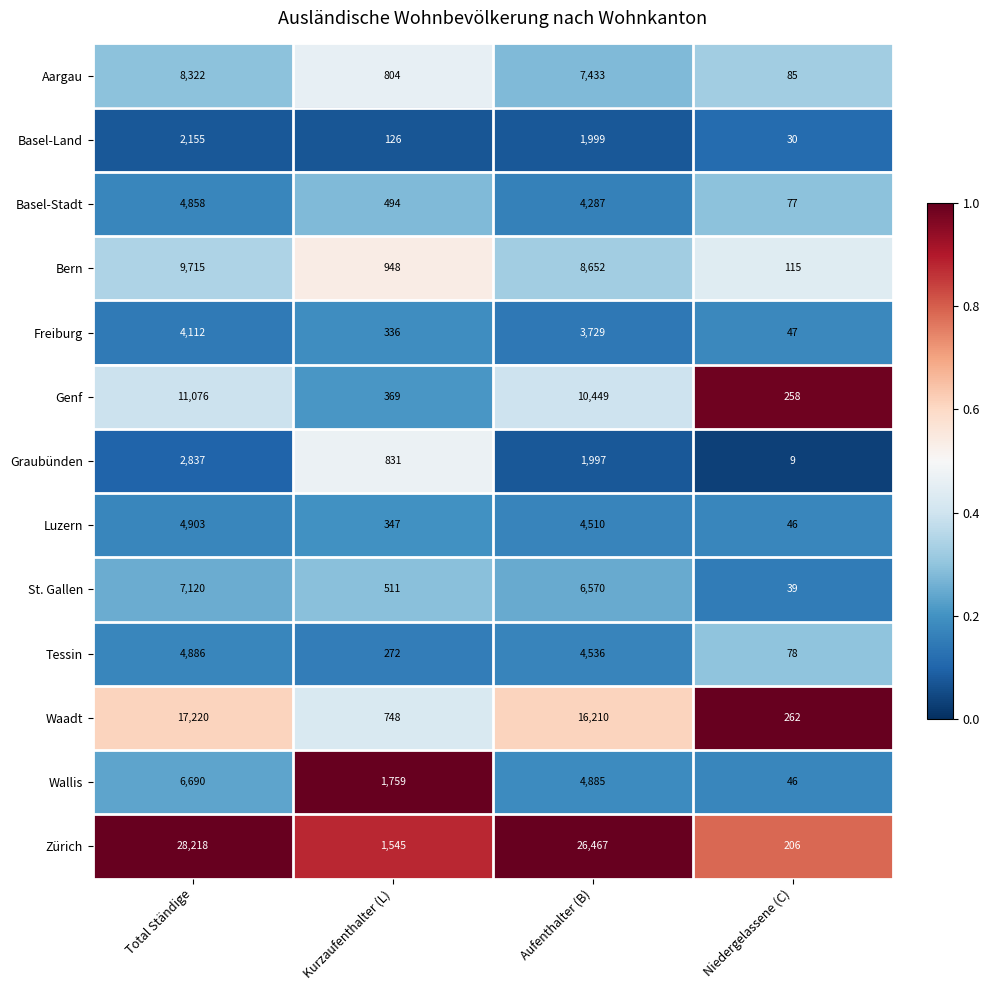

How many distinct data groups are displayed?

13